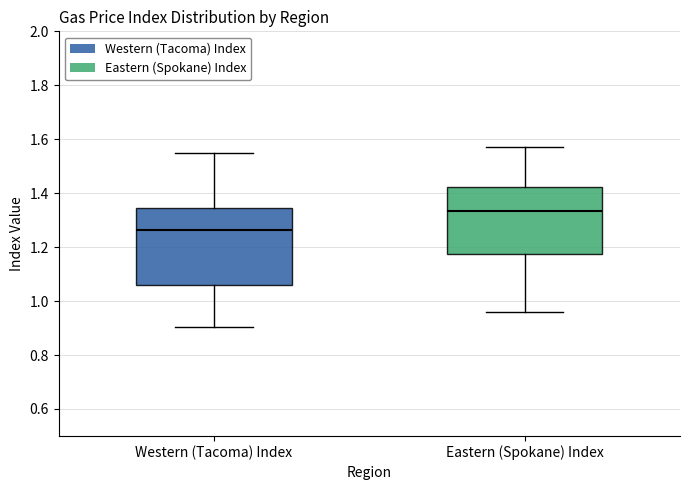

Reading left to right, read every box against the y-axis: the position of its median line, the range the box covers, and the ends of its whiskers. The values are not printed on the chart, so give them approximately, as read against the axis.

Western (Tacoma) Index: median 1.26, box 1.06 to 1.34, whiskers 0.90 to 1.56
Eastern (Spokane) Index: median 1.34, box 1.18 to 1.42, whiskers 0.96 to 1.58